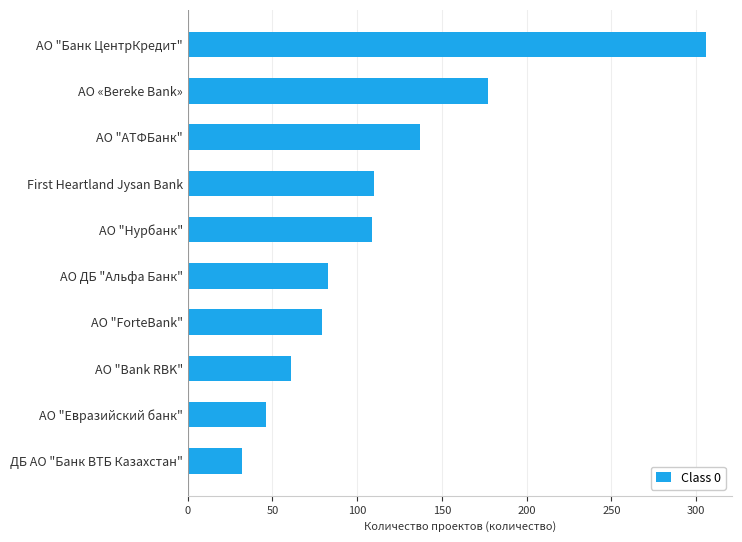

Which category has the highest value across all series?

АО "Банк ЦентрКредит"